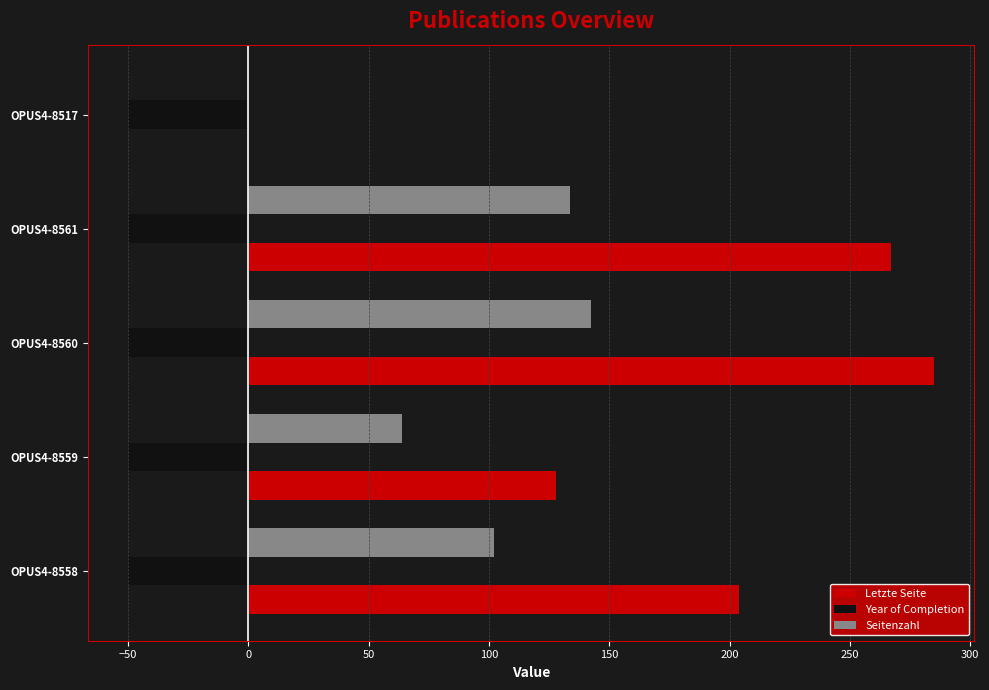

Which series has the largest total across all categories?

Letzte Seite